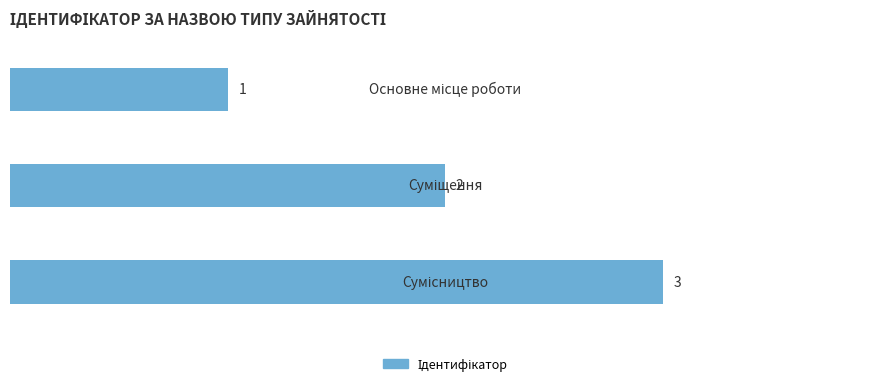

Count the values in the range 1 to 3.

3